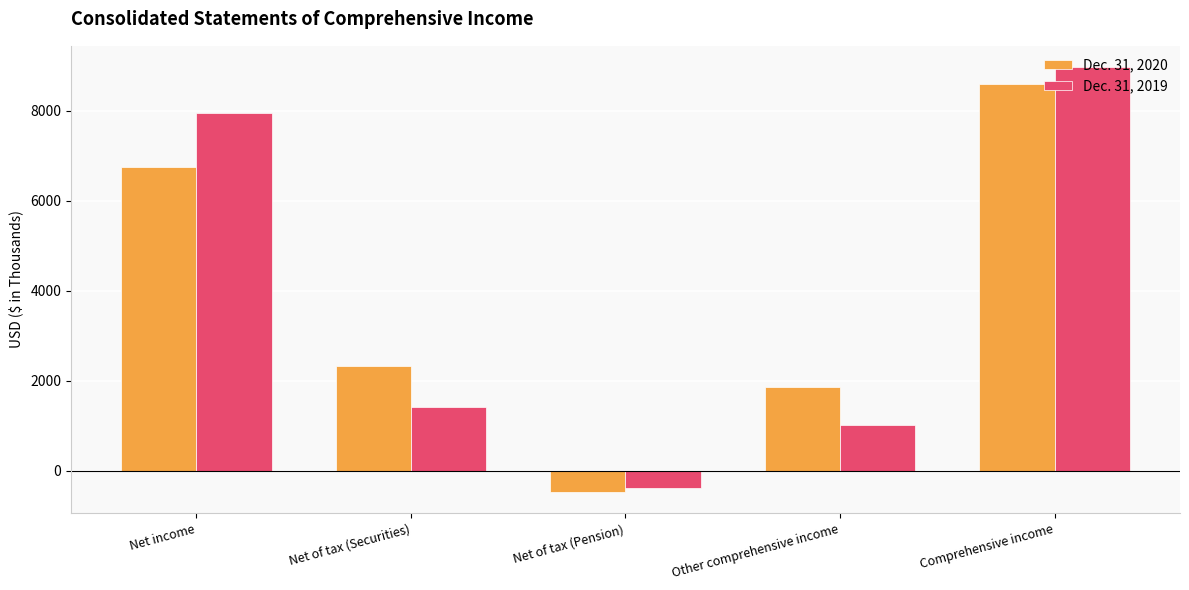

Which category has the highest value in the Dec. 31, 2019 series?

Comprehensive income